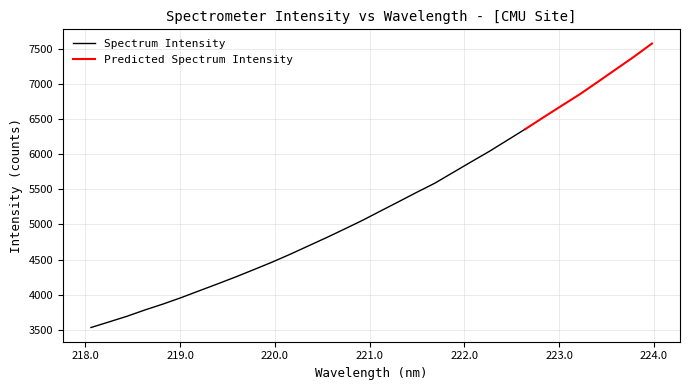

What is the label of the 1st point from the right?

223.9802